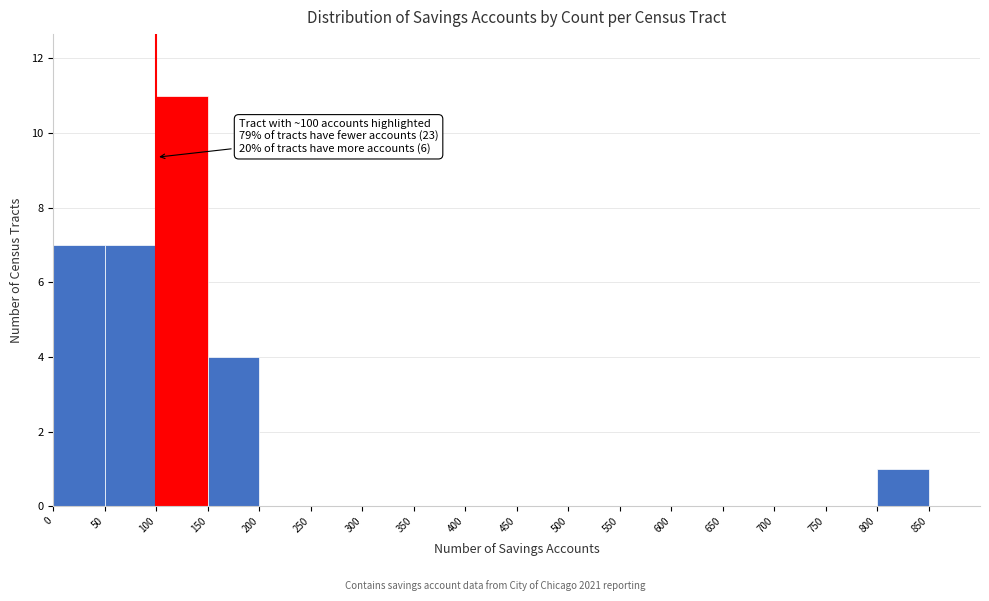

Over which range of the x-axis is the bar tallest?

100 to 150